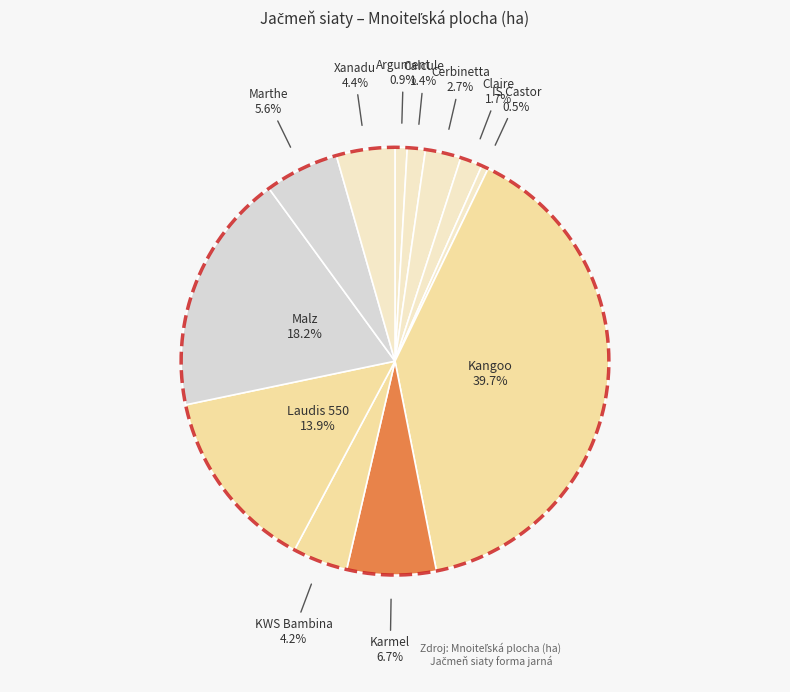

Does IS Castor represent more than half of the total?

No